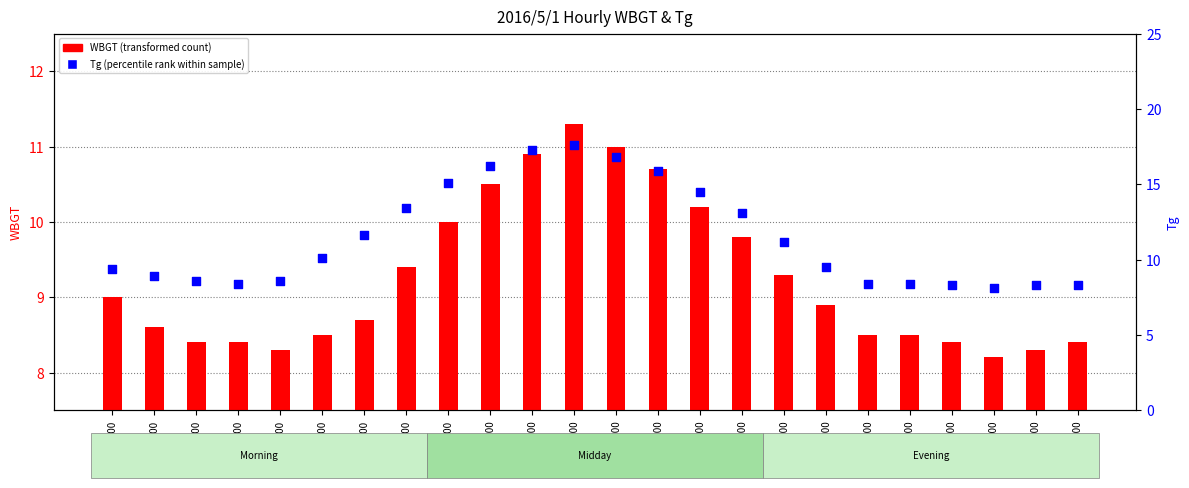

Which series has the widest spread of Y values?

Tg